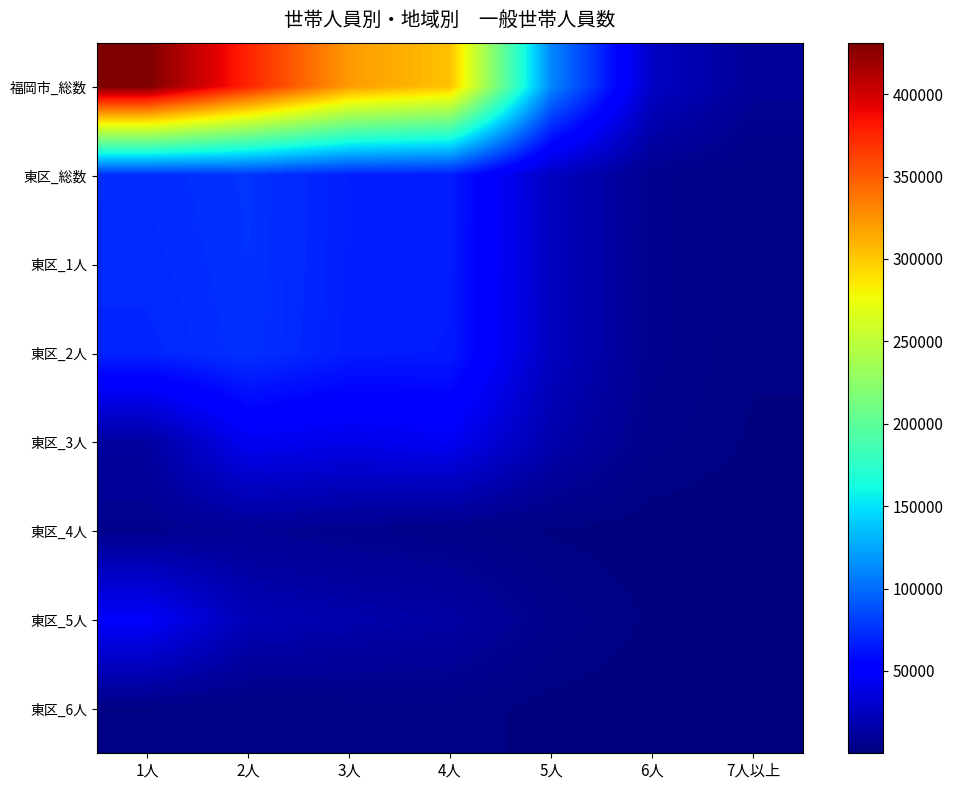

What is the difference between the highest and lowest values at 1人?

427885